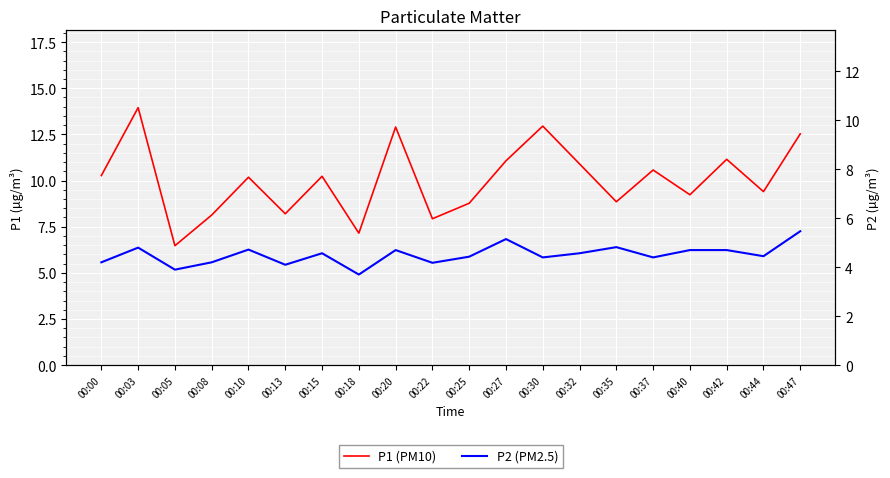

Which series has the largest total across all categories?

P1 (PM10)